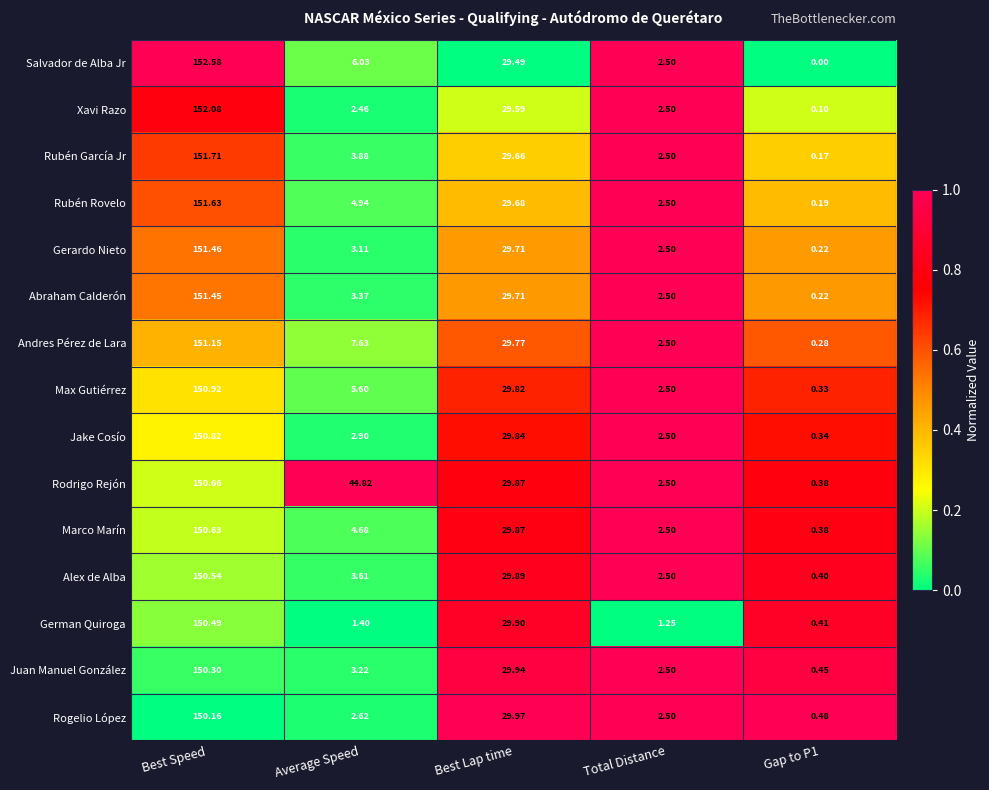

Which label corresponds to the largest value in the chart?

Best Speed